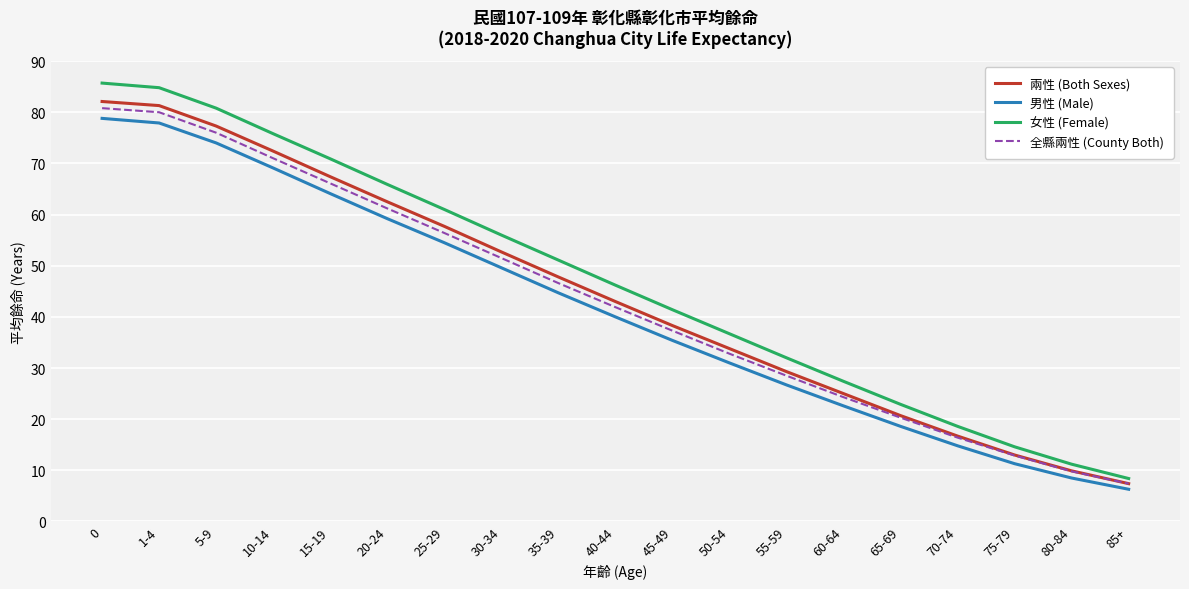

What position from the left is 70-74?

16